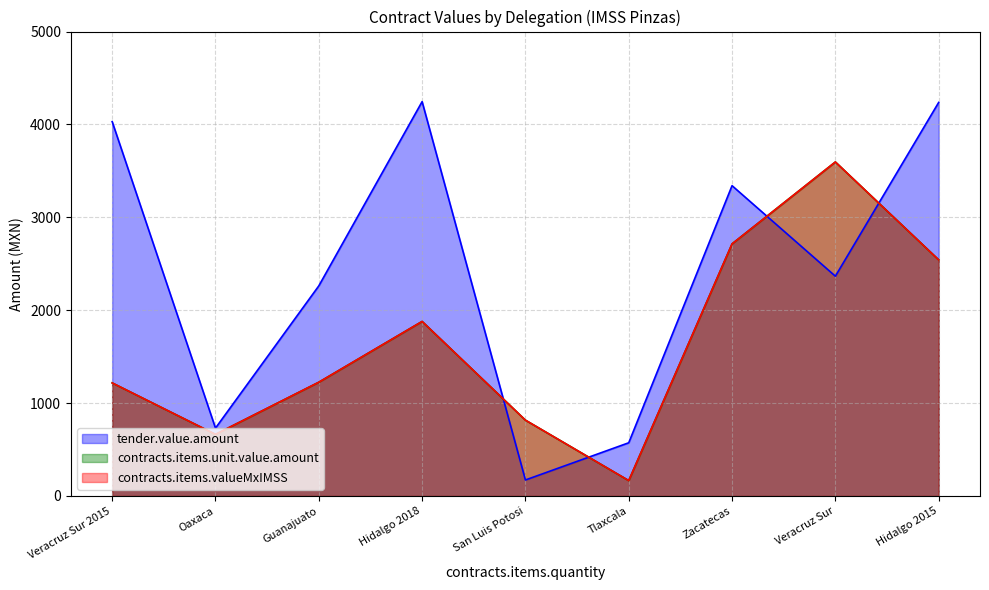

How many intersections are there between contracts.items.unit.value.amount and tender.value.amount?

3